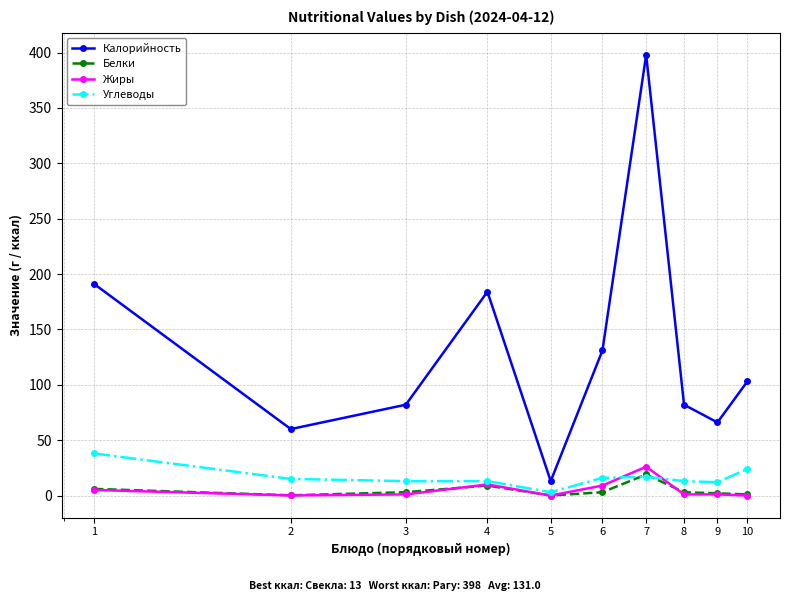

Which series has the largest range (max minus min)?

Калорийность